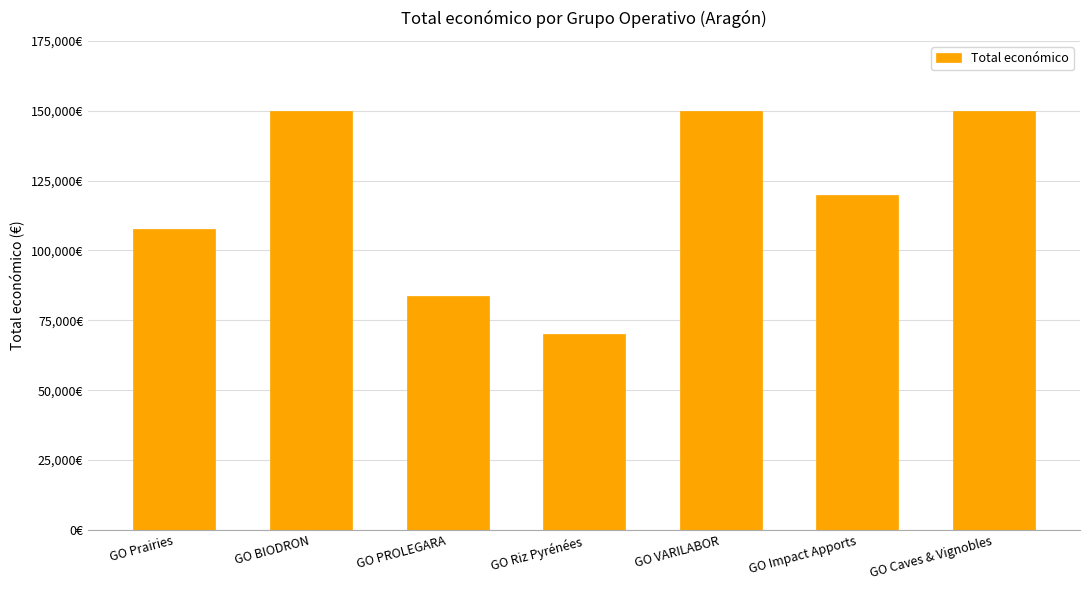

Are the bars horizontal?

No